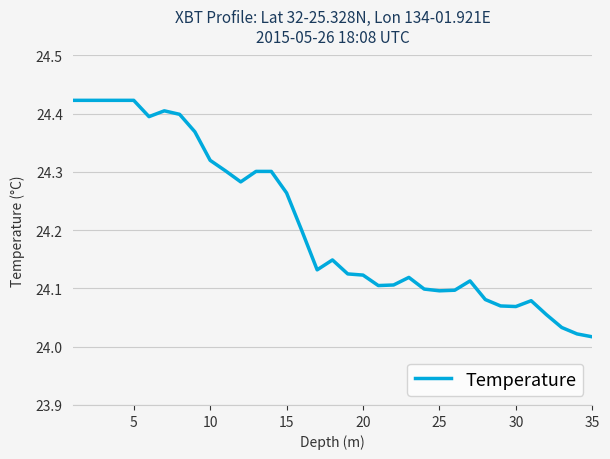

How many lines are shown in the chart?

1